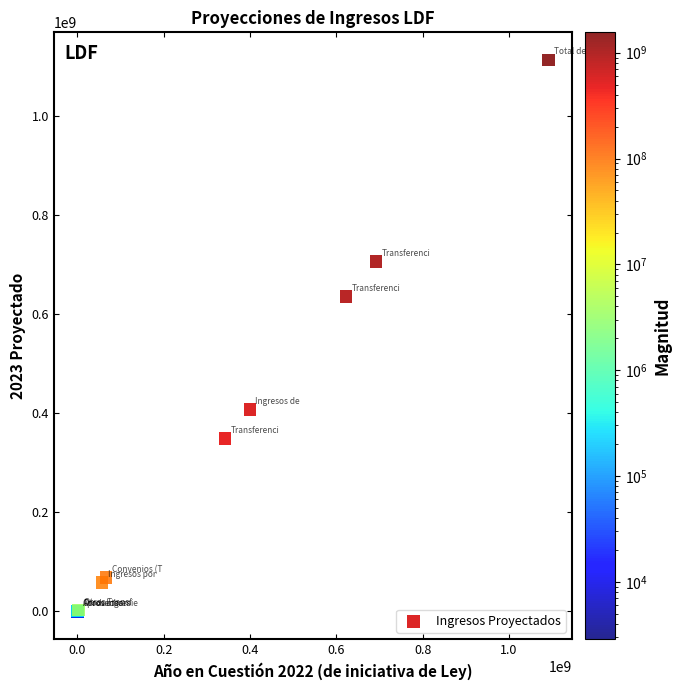

What Y value in the scatter plot is closest to 556671516?

635342246.6